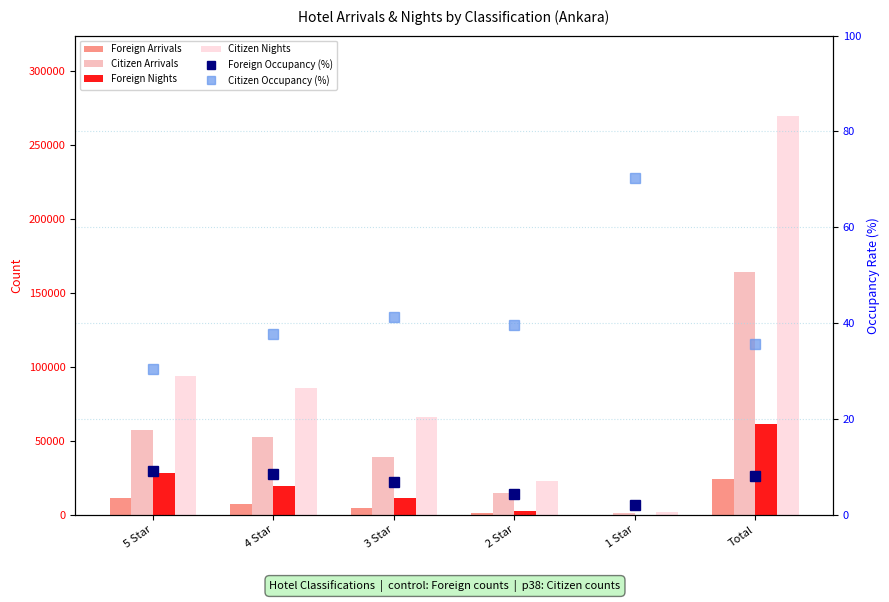

At which category is the sum across all series the highest?

Total